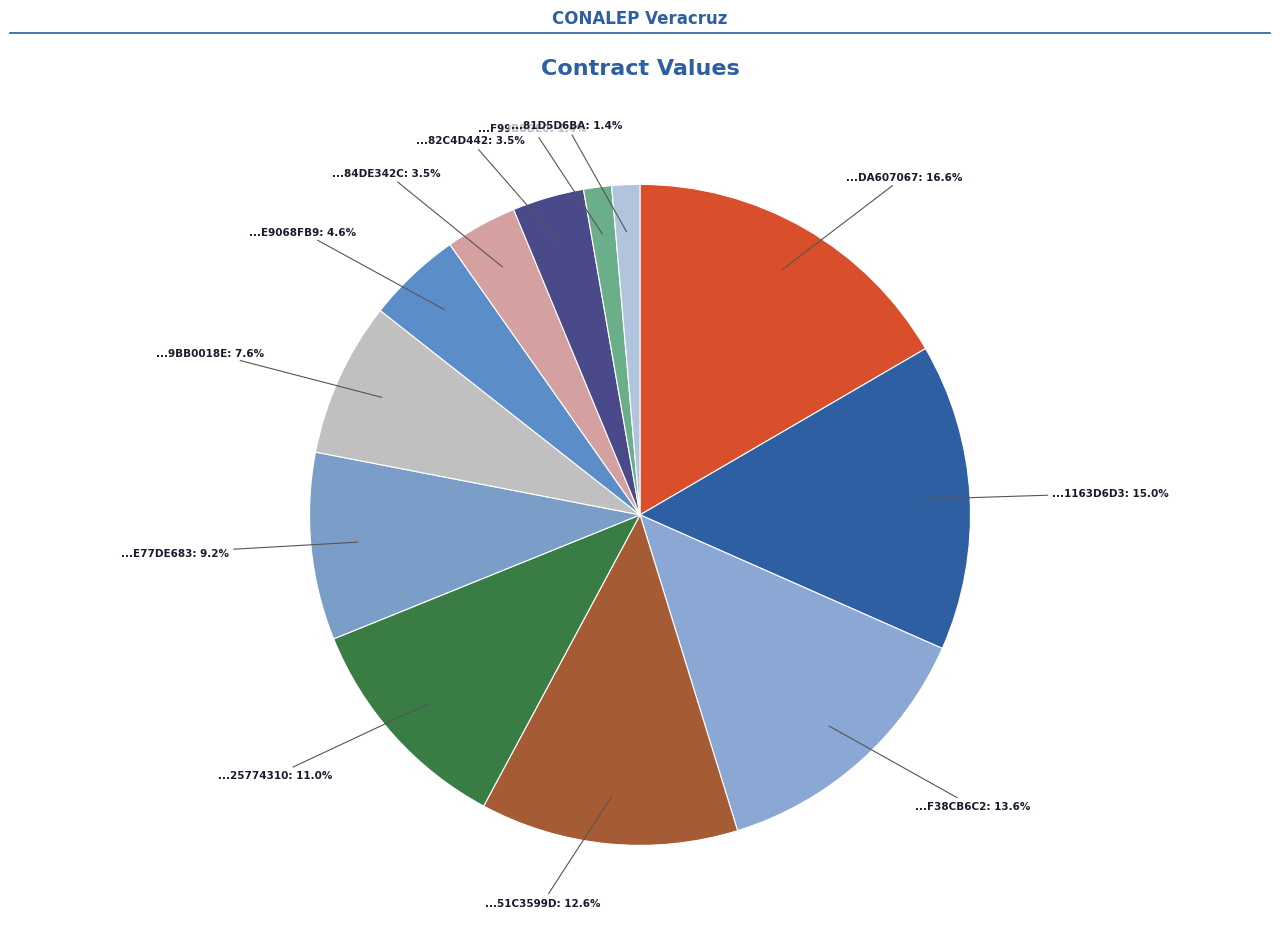

How many slices are in this pie chart?

12